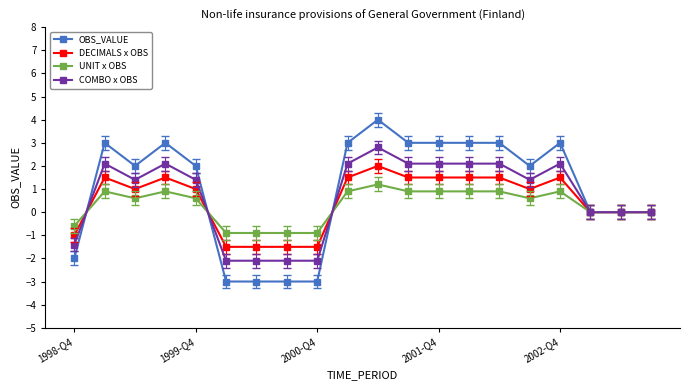

Count the number of data series in this chart.

4